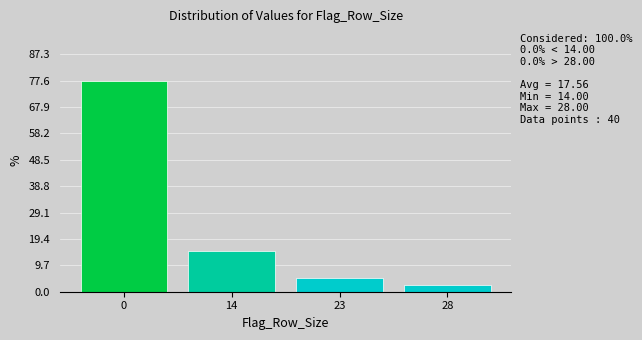

Reading right to left, list all the values displayed in this chart.

2.5	5.0	15.0	77.5